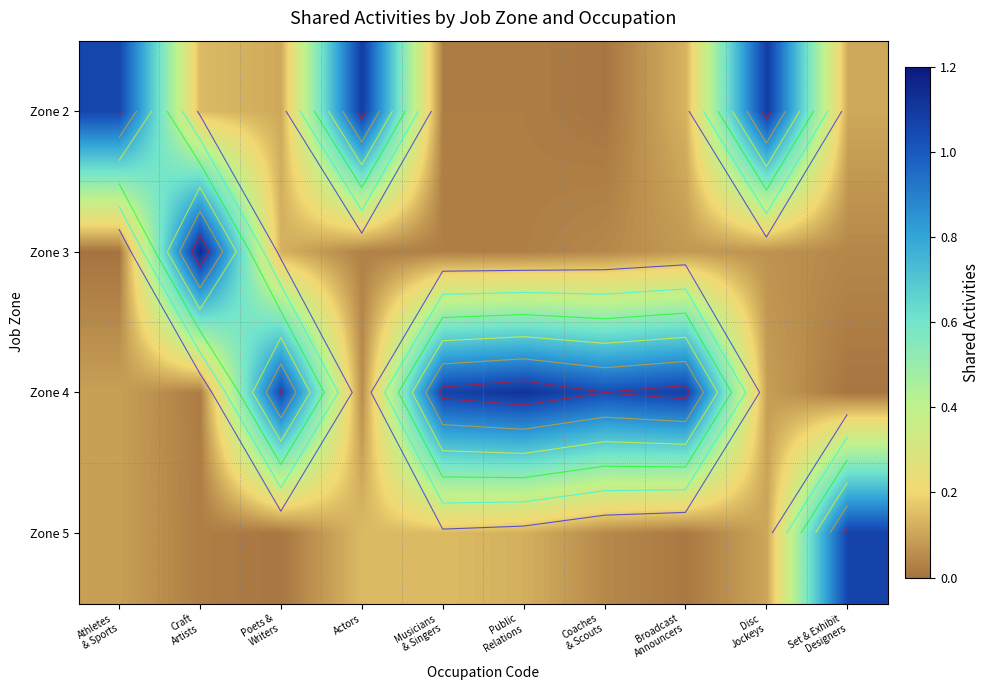

Which category has the highest value in the Zone 3 series?

Craft Artists